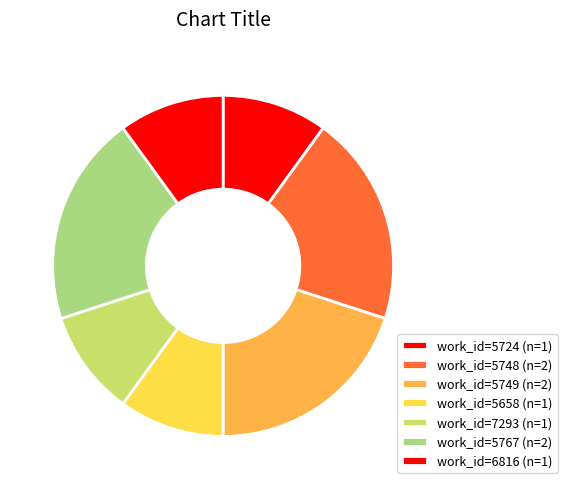

How many segments does this pie chart have?

7